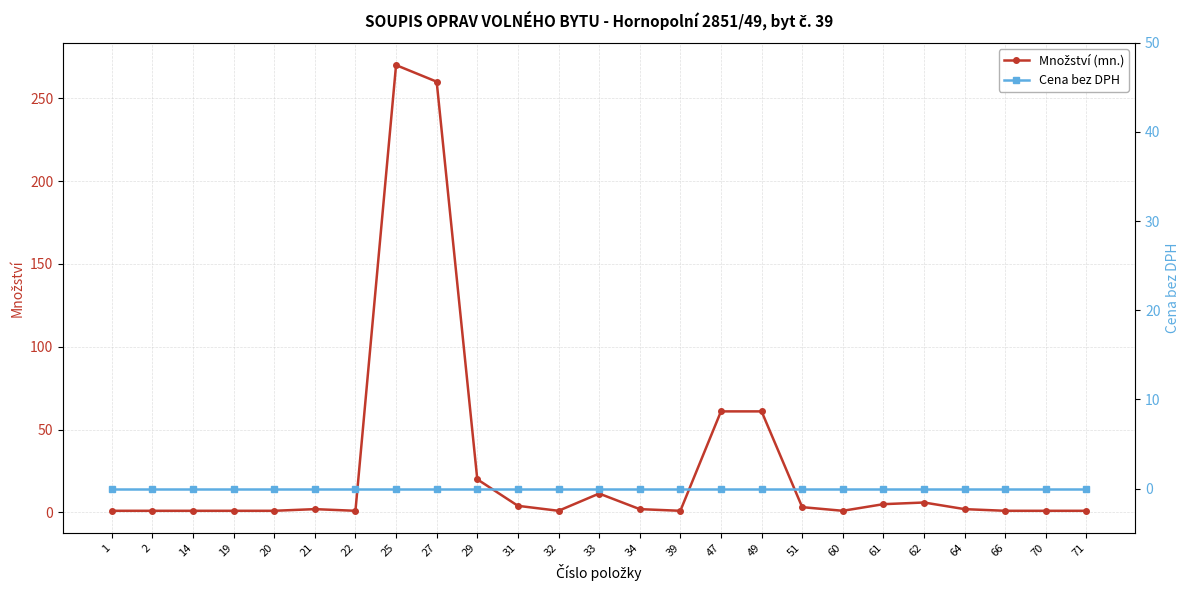

Reading right to left, transcribe all the data shown in this chart.

Množství (mn.): 1.0	1.0	1.0	2.0	6.0	5.0	1.0	3.2	61.0	61.0	1.0	2.0	11.4	1.0	4.0	20.0	260.0	270.0	1.0	2.0	1.0	1.0	1.0	1.0	1.0
Cena bez DPH: 0.0	0.0	0.0	0.0	0.0	0.0	0.0	0.0	0.0	0.0	0.0	0.0	0.0	0.0	0.0	0.0	0.0	0.0	0.0	0.0	0.0	0.0	0.0	0.0	0.0